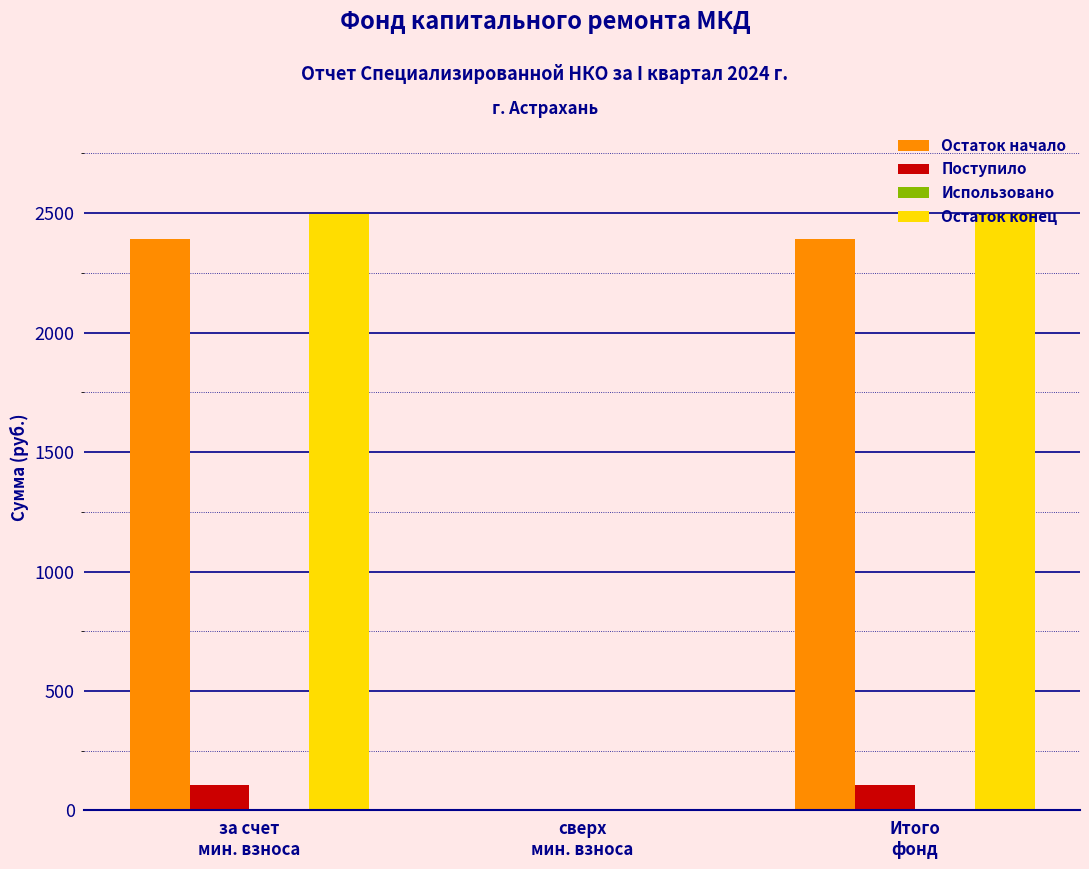

What is the sum of all Остаток конец values?

4996.9